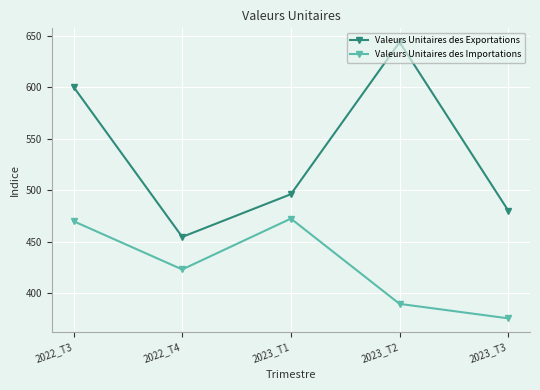

What is the label of the 1st point from the left?

2022_T3